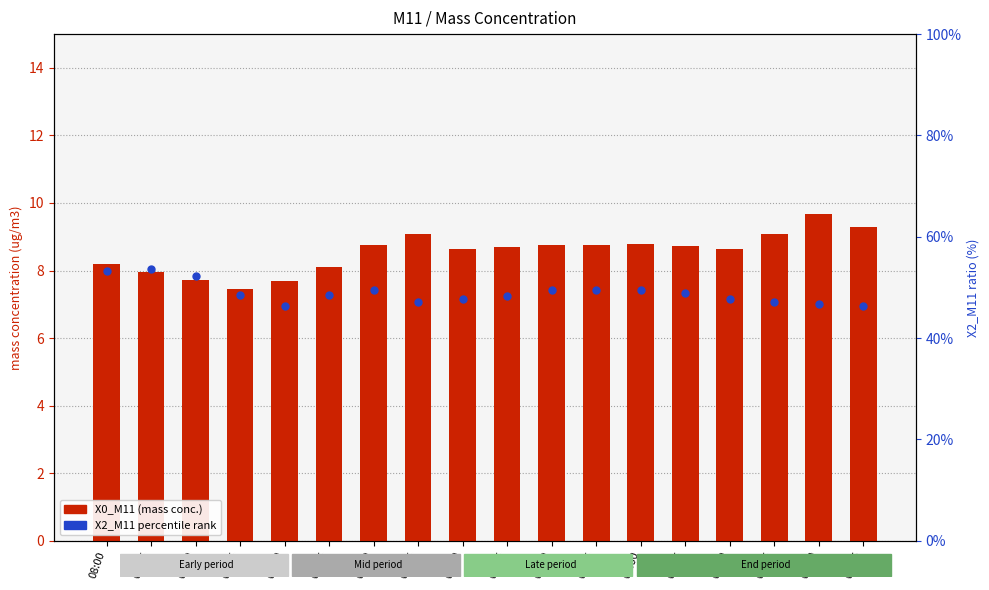

At which category is the sum across all series the highest?

08:05